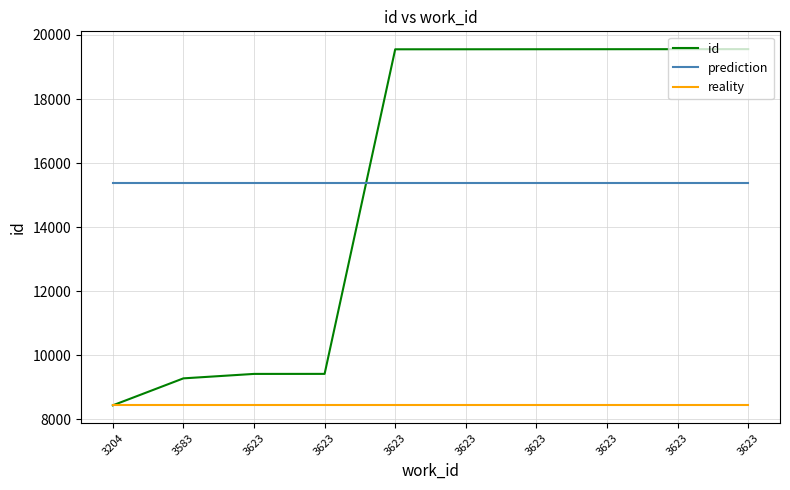

The value of prediction at 3623 is 15385.7. True or false?

True